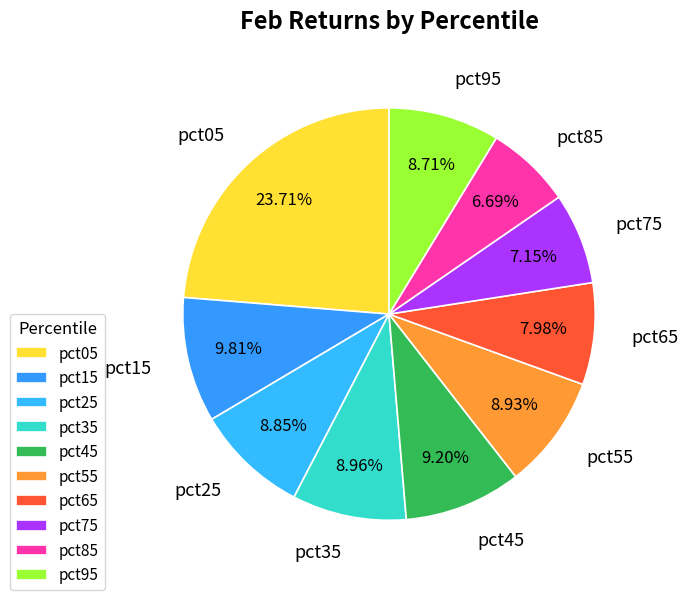

To the nearest percent, what percentage of the pie is pct35?

9%